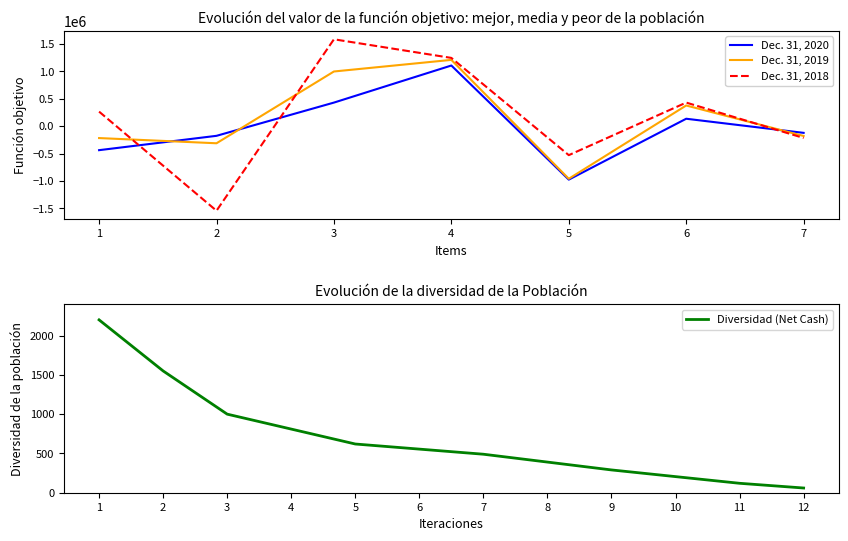

How many data points in Dec. 31, 2019 are less than -178000?

3